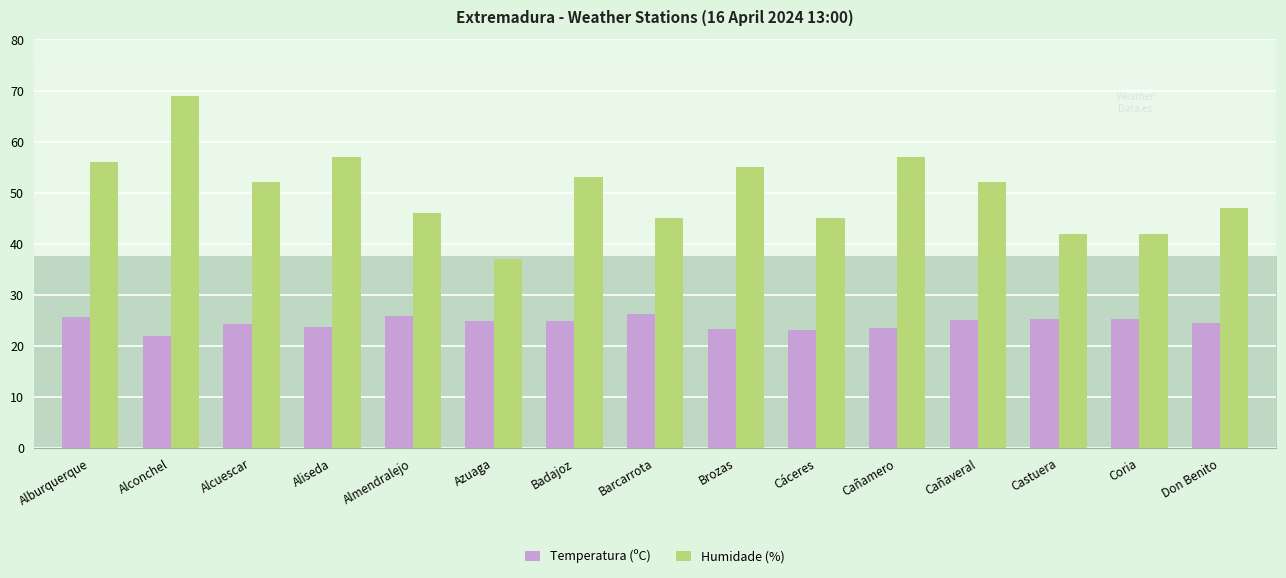

Does the chart contain any negative values?

No